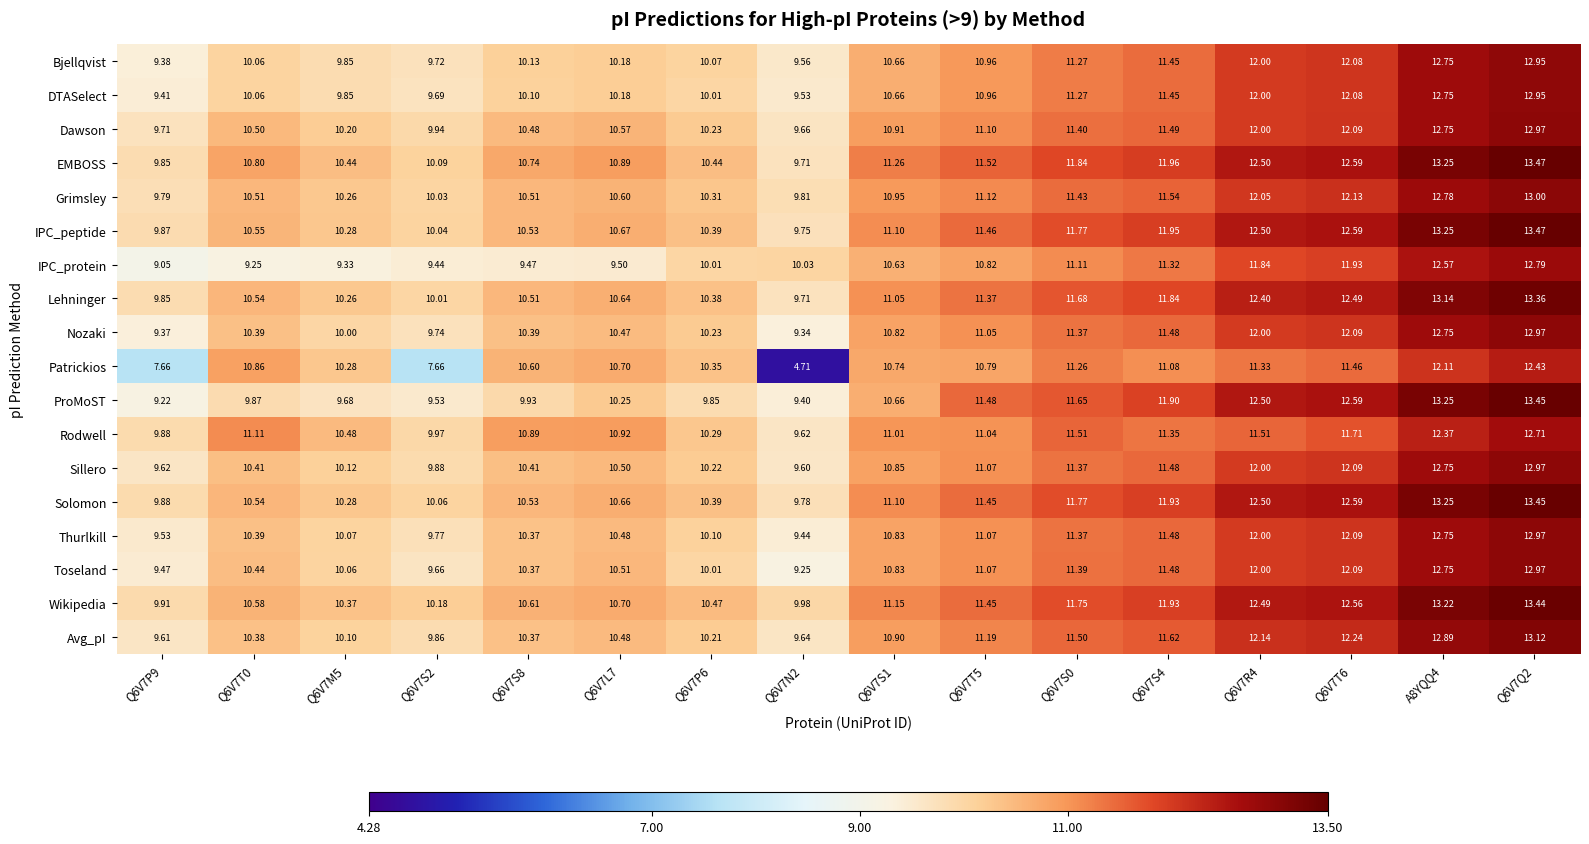

Which series changed the most between Q6V7T0 and Q6V7S2?

Patrickios